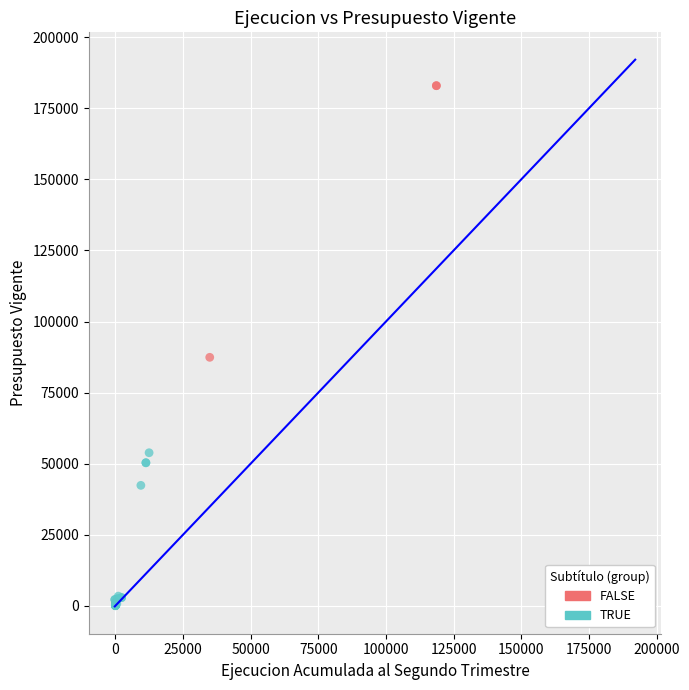

Which series reaches the maximum Y coordinate?

FALSE